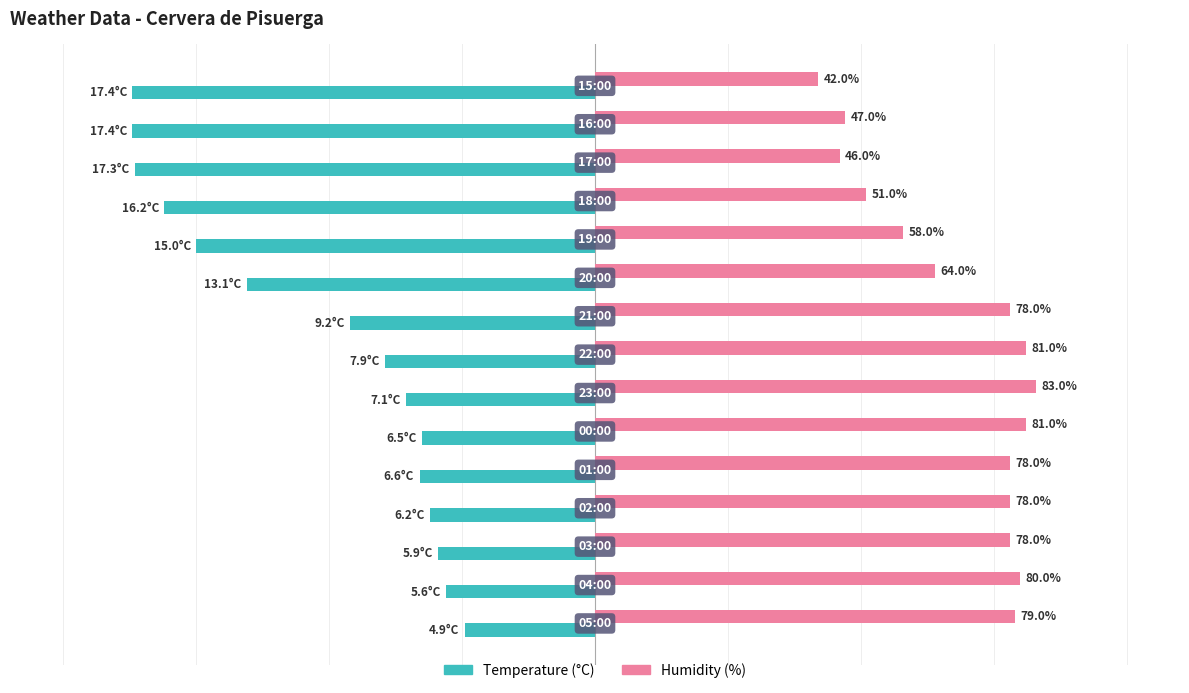

Which series has the widest spread of values?

Temperature (°C)